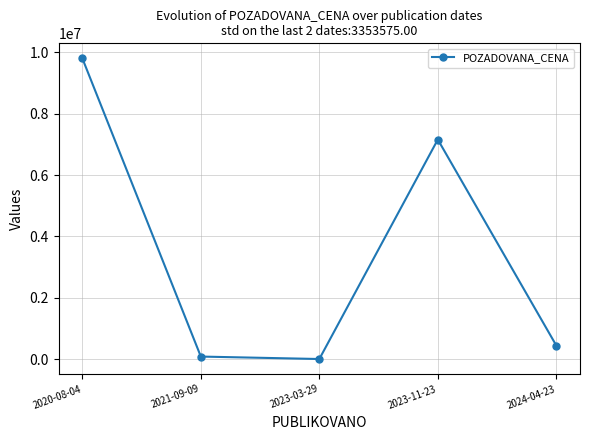

Is it true that the value at 2020-08-04 is 9801000?

True